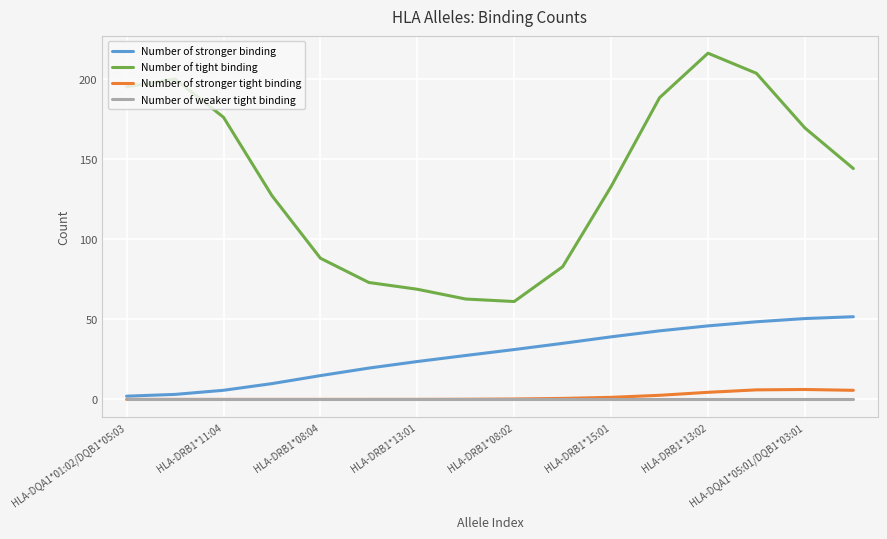

True or false: Number of stronger binding and Number of tight binding intersect in this chart.

False